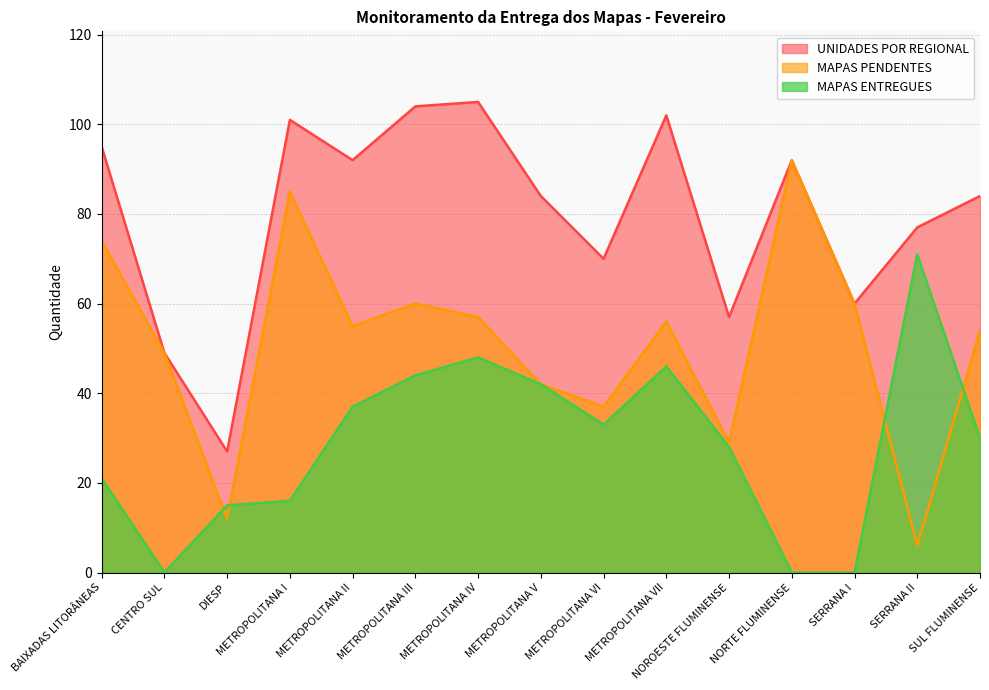

True or false: MAPAS PENDENTES and UNIDADES POR REGIONAL intersect in this chart.

False